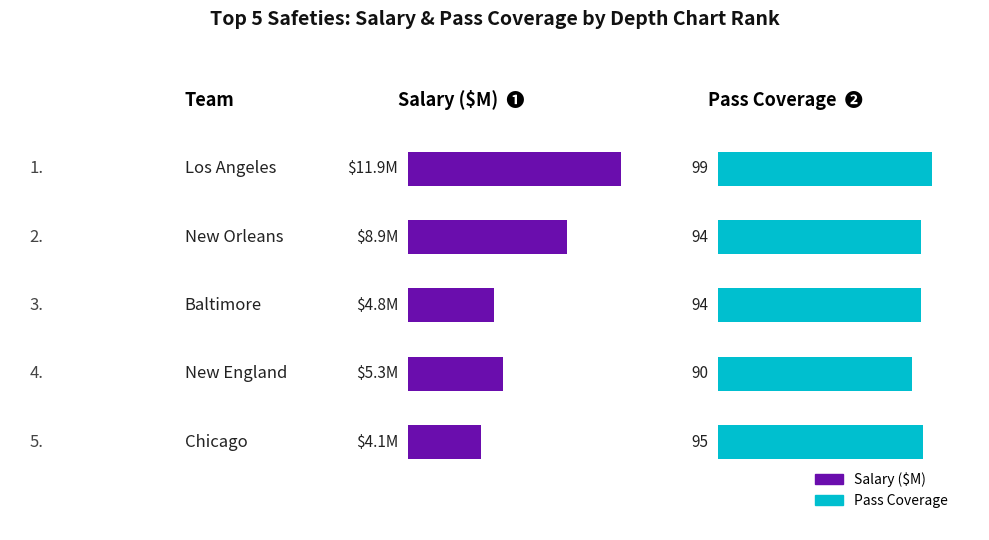

What is the greatest value displayed?

99.0